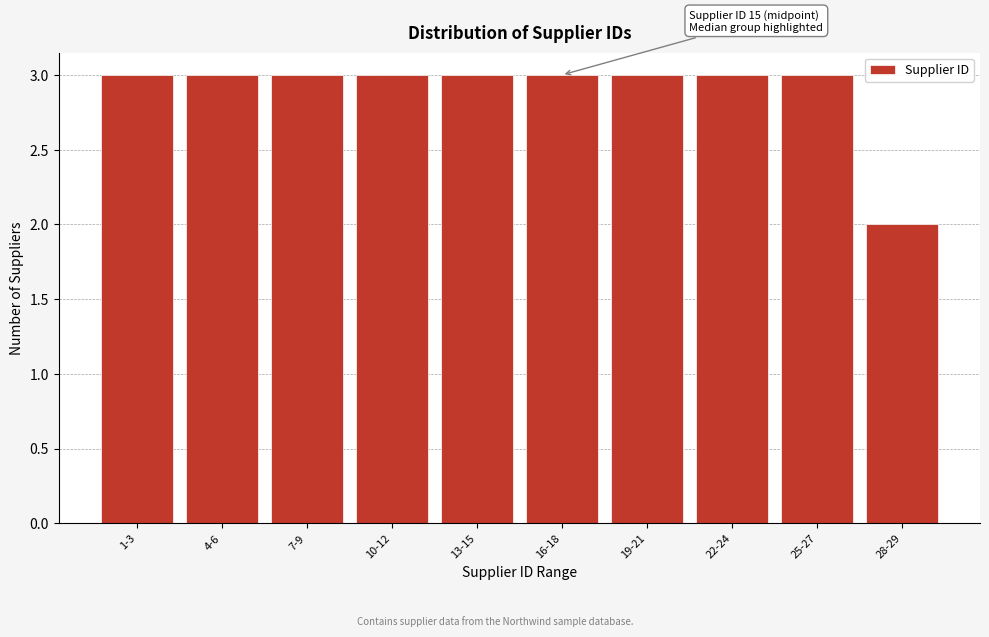

Reading left to right, transcribe all the data shown in this chart.

3	3	3	3	3	3	3	3	3	2